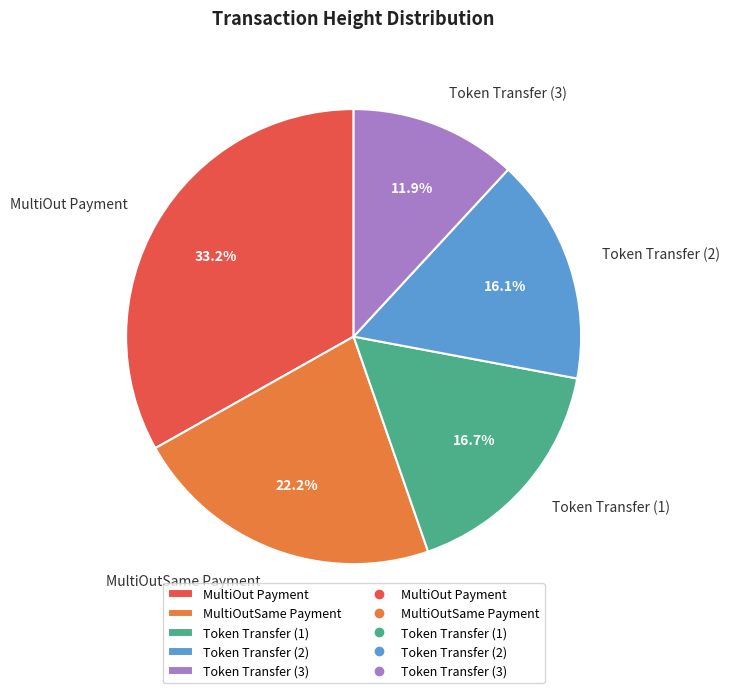

How many slices are in this pie chart?

5